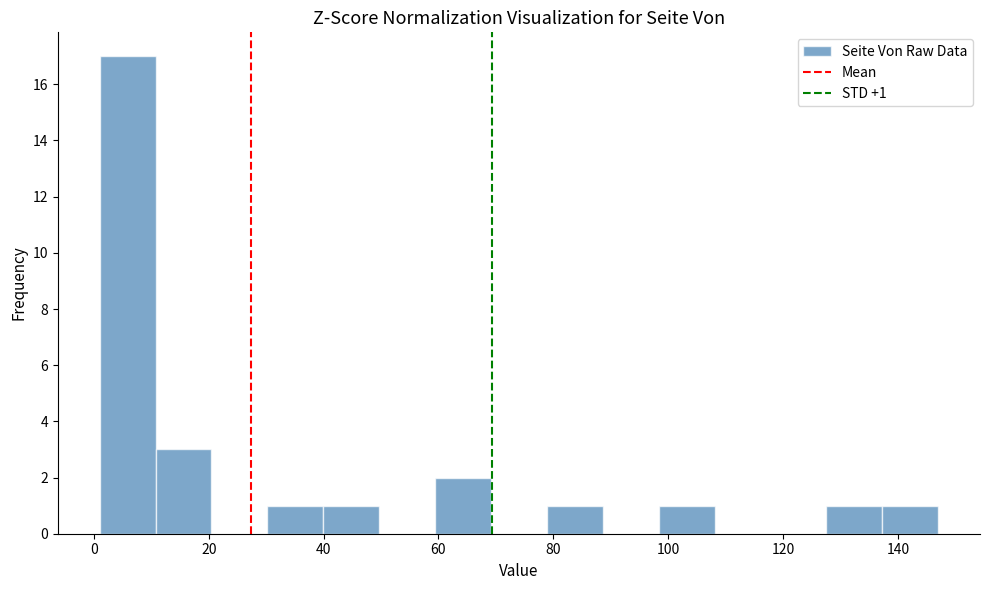

Which range on the x-axis has the tallest bar?

2 to 10